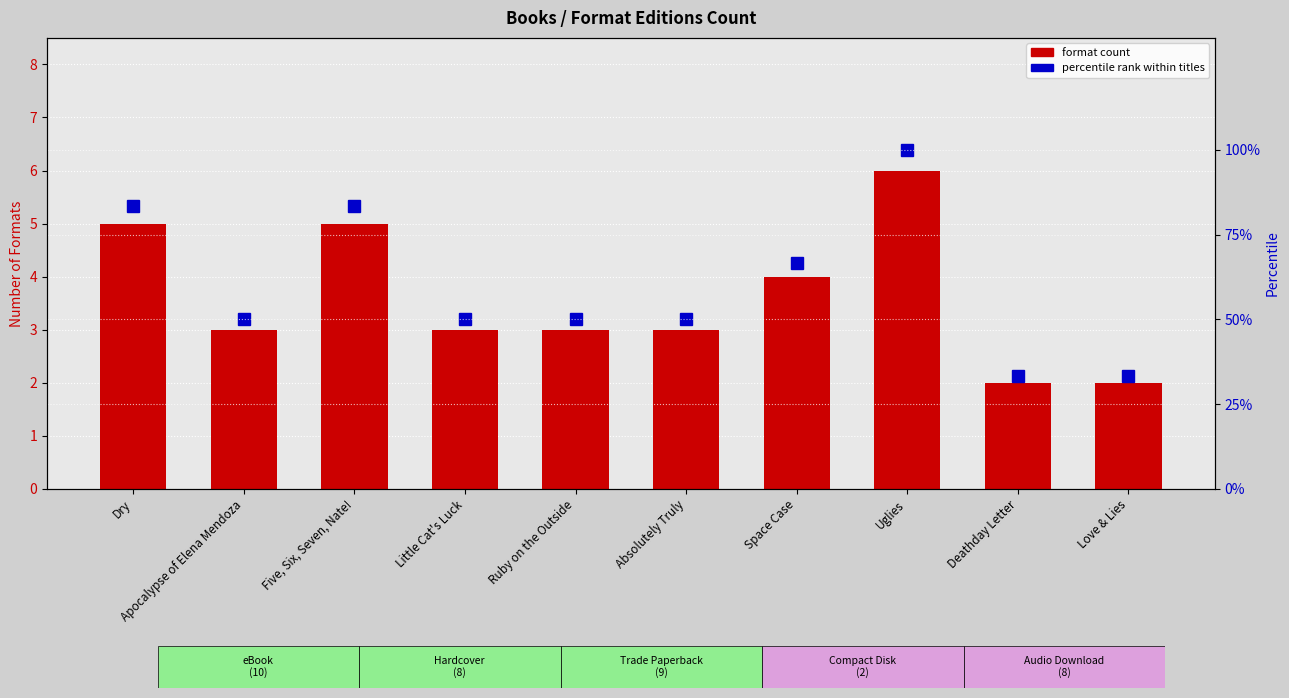

How many data points does each series have?

10